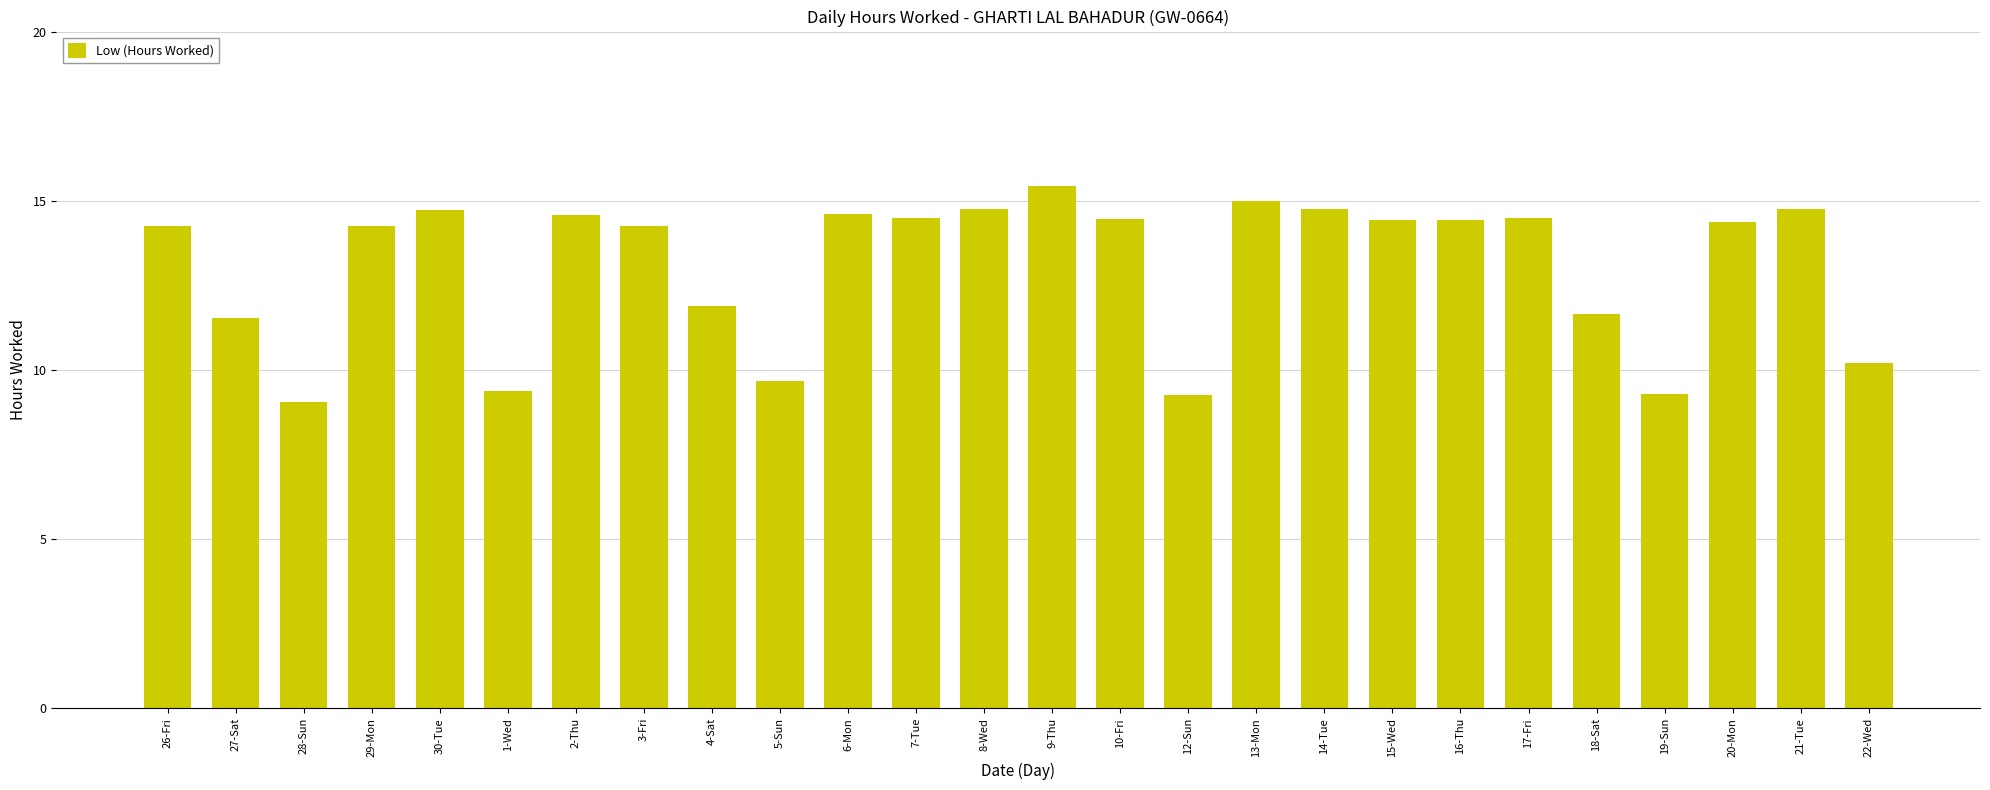

How many values exceed 14?

17